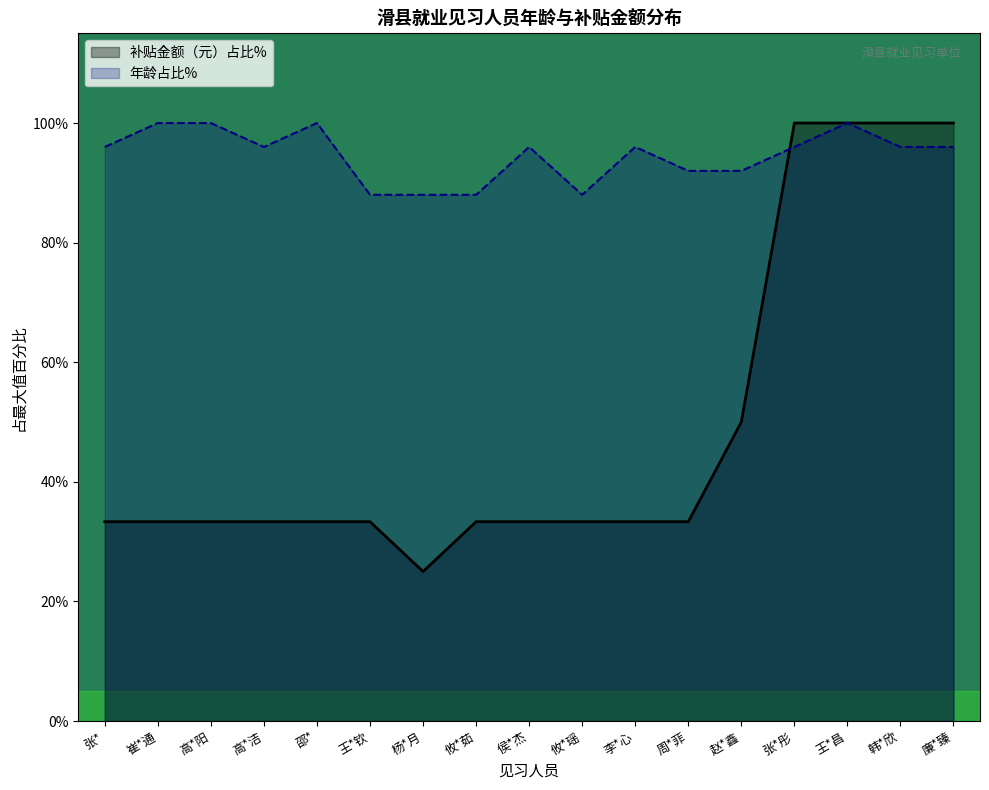

How many interior local peaks does the 年龄 series have?

4